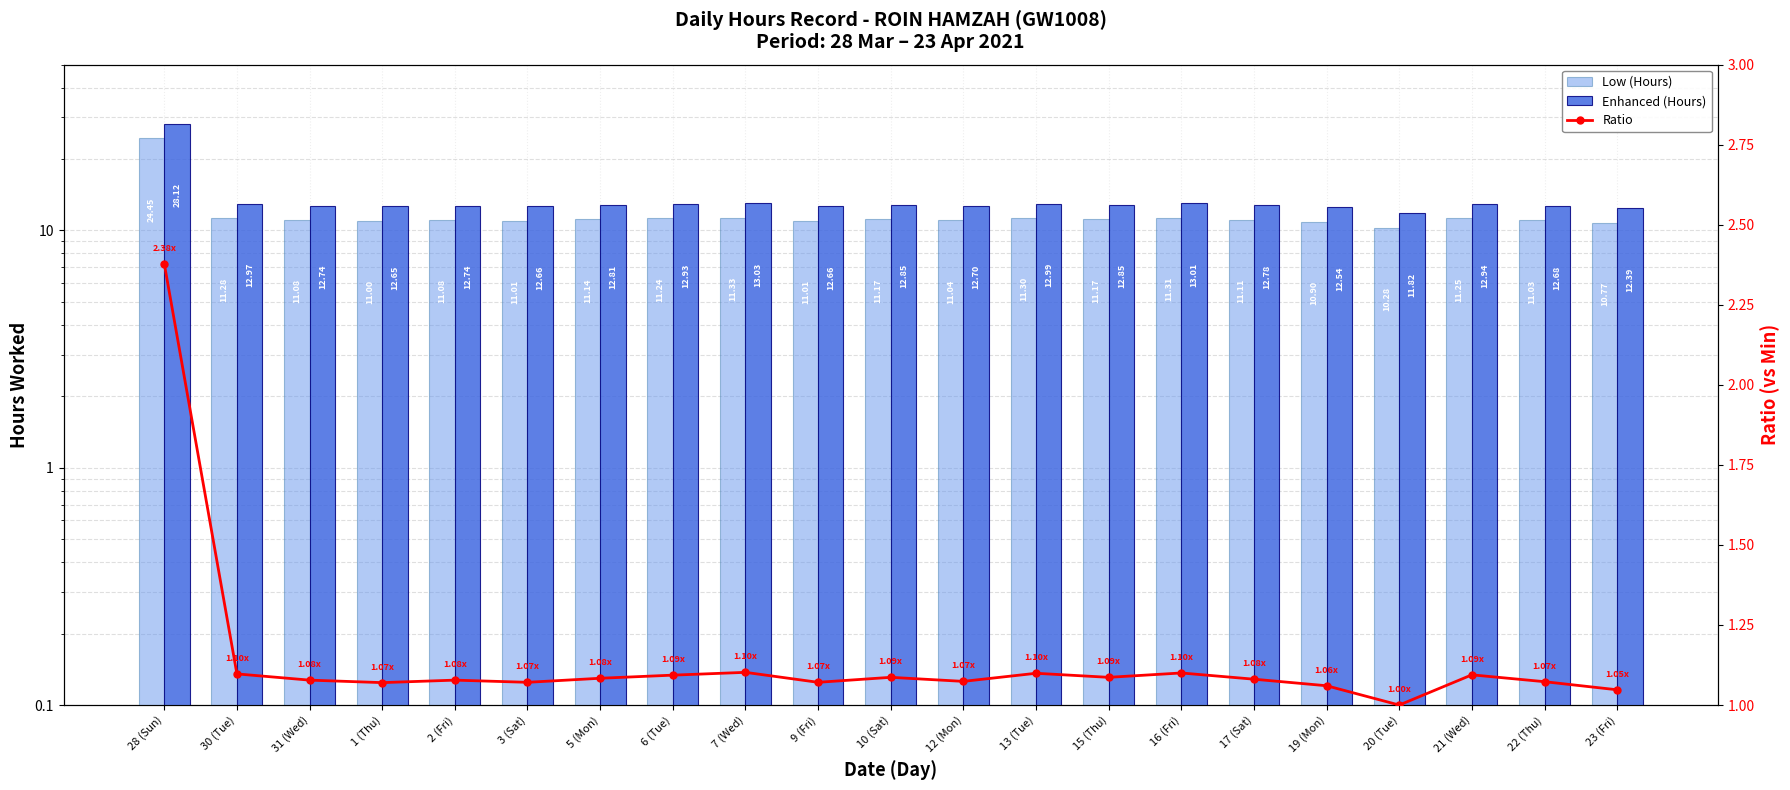

Reading left to right, transcribe all the data shown in this chart.

Low (Hours): 24.4	11.3	11.1	11.0	11.1	11.0	11.1	11.2	11.3	11.0	11.2	11.0	11.3	11.2	11.3	11.1	10.9	10.3	11.2	11.0	10.8
Enhanced (Hours): 28.1	13.0	12.7	12.7	12.7	12.7	12.8	12.9	13.0	12.7	12.8	12.7	13.0	12.8	13.0	12.8	12.5	11.8	12.9	12.7	12.4
Ratio: 2.4	1.1	1.1	1.1	1.1	1.1	1.1	1.1	1.1	1.1	1.1	1.1	1.1	1.1	1.1	1.1	1.1	1.0	1.1	1.1	1.0